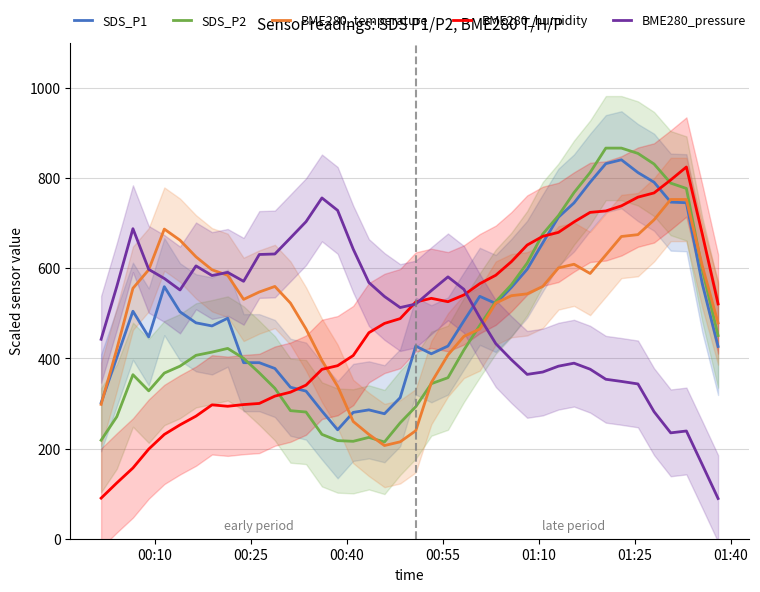

What is the minimum value for SDS_P2?

214.5